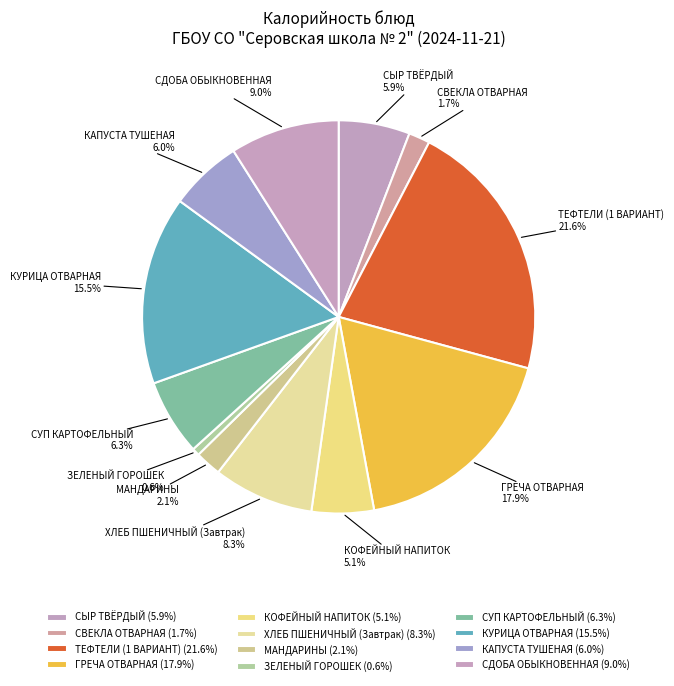

True or false: СУП КАРТОФЕЛЬНЫЙ accounts for 6% of the total.

True